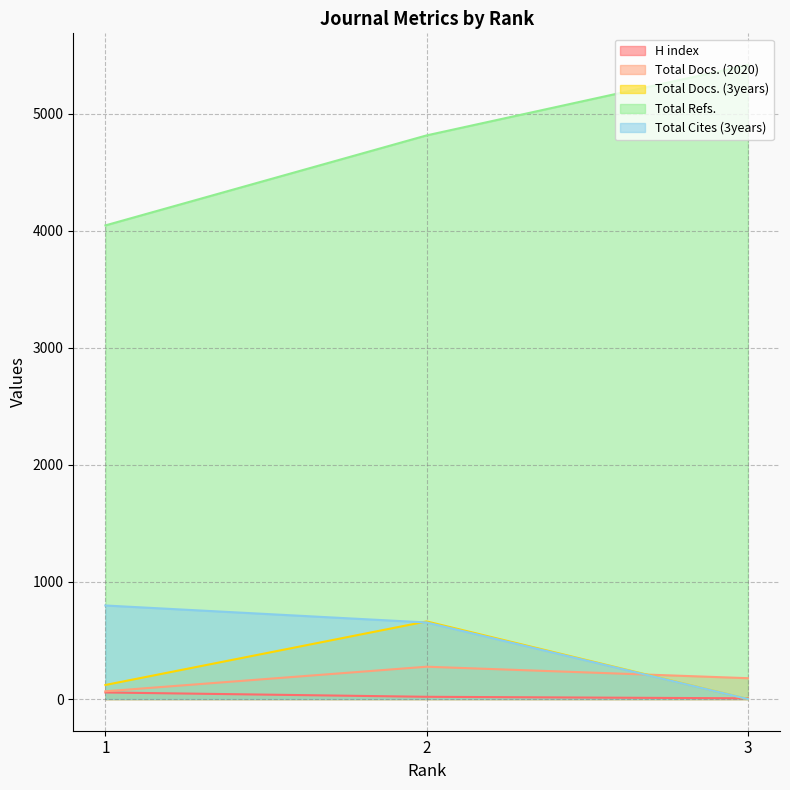

Where does the Total Docs. (2020) series first go above 178?

2